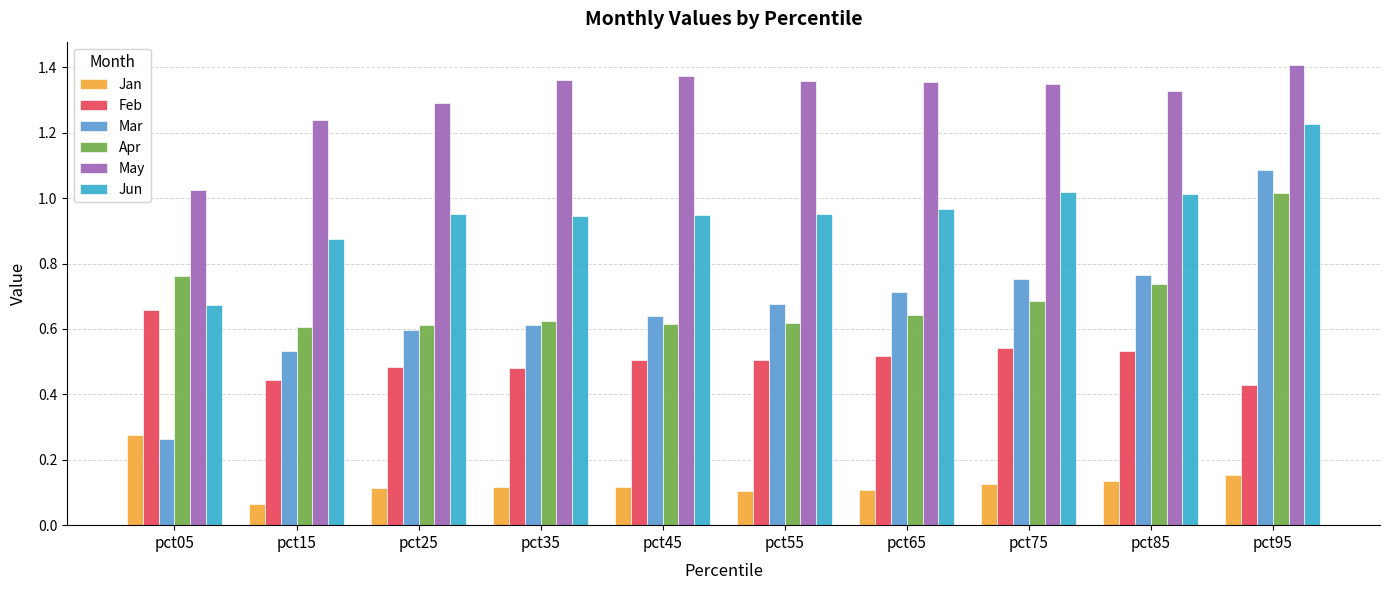

The Apr series shows 0.7 at pct75. True or false?

True